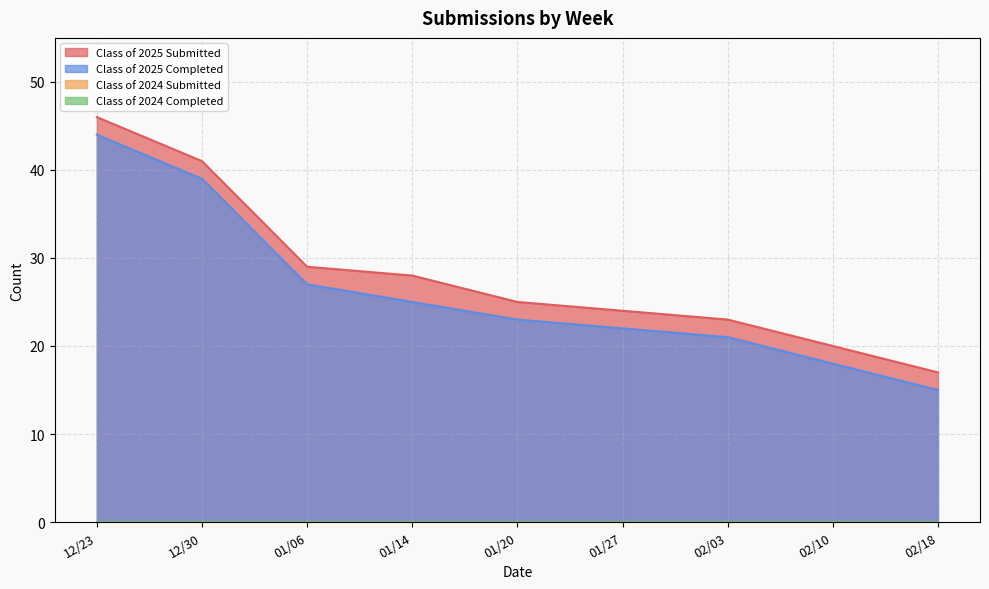

True or false: Class of 2025 Completed has more than 1 points higher than both neighbors.

False